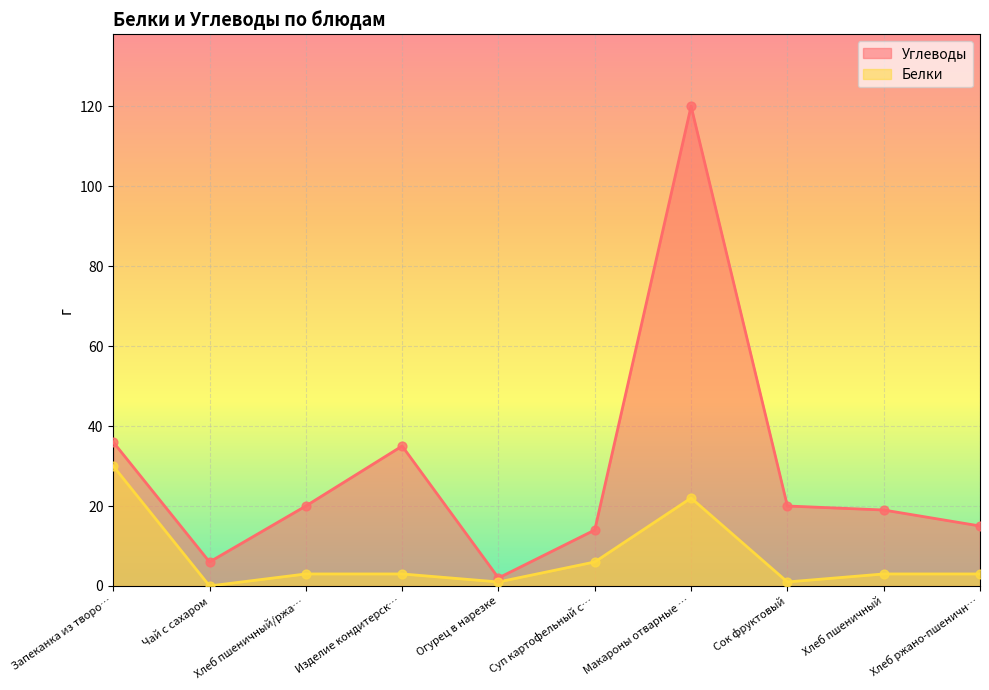

Which series contains the lowest Y value?

Белки